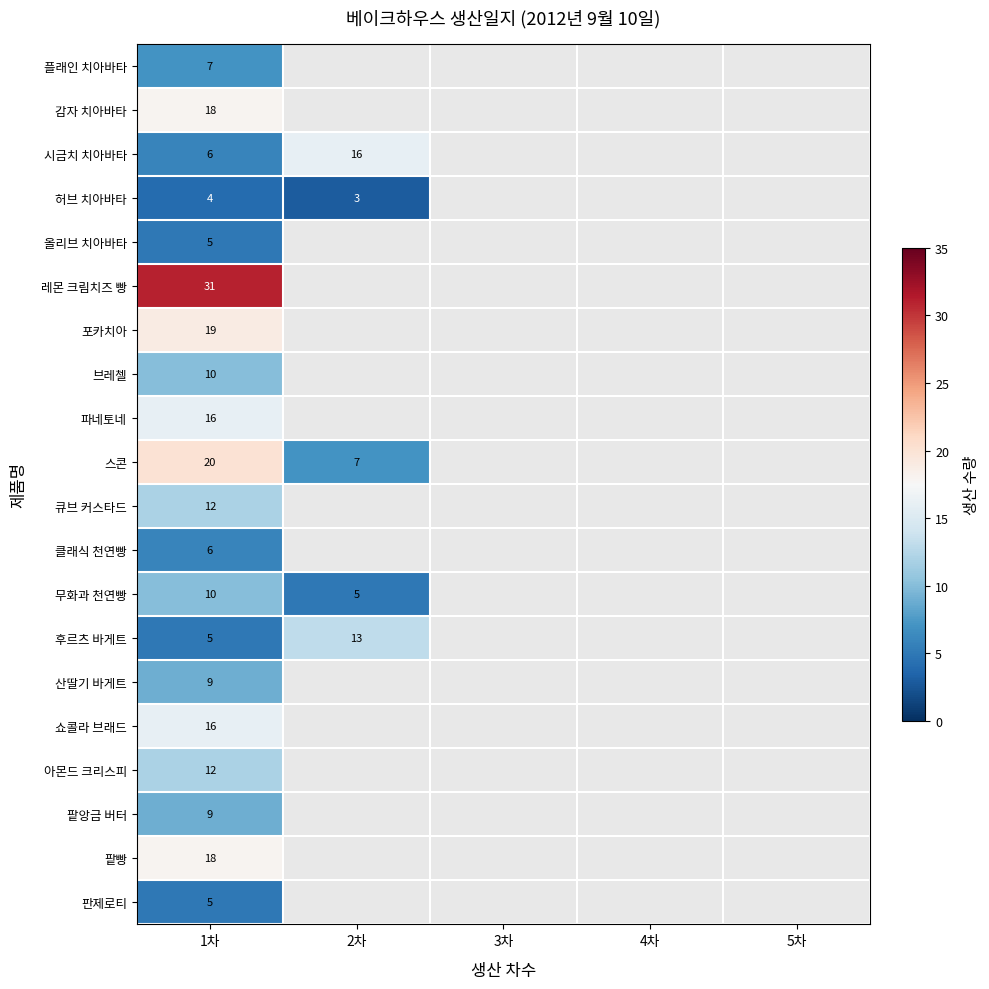

What is the total value across all series at 1차?

238